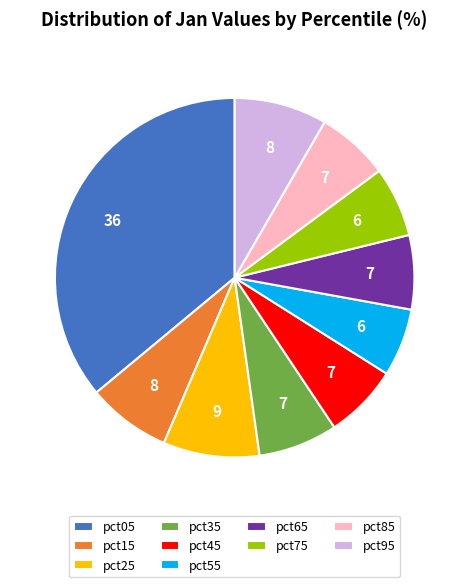

Is it true that pct95 is 8% of the pie?

True